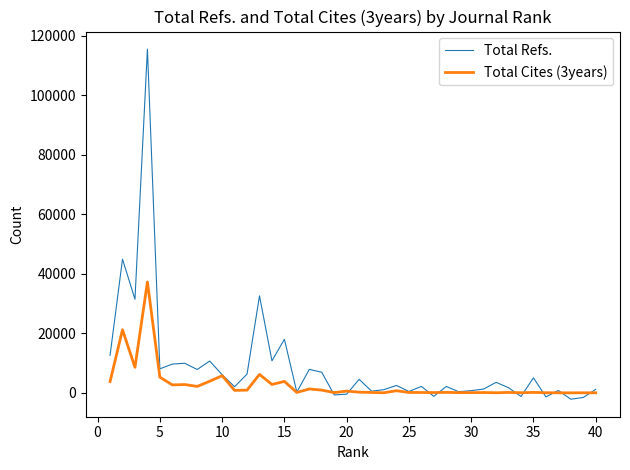

What is the sum of all Total Refs. values?

361105.8